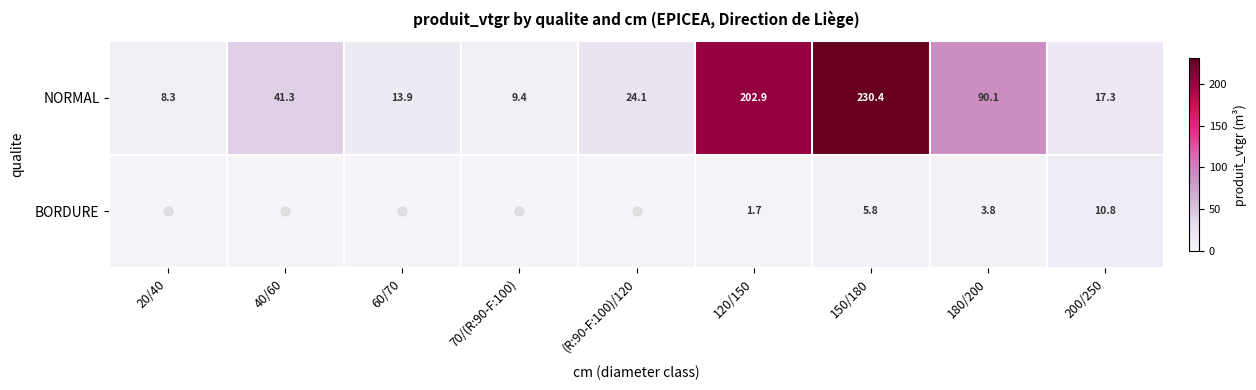

At which label does BORDURE reach its minimum?

20/40